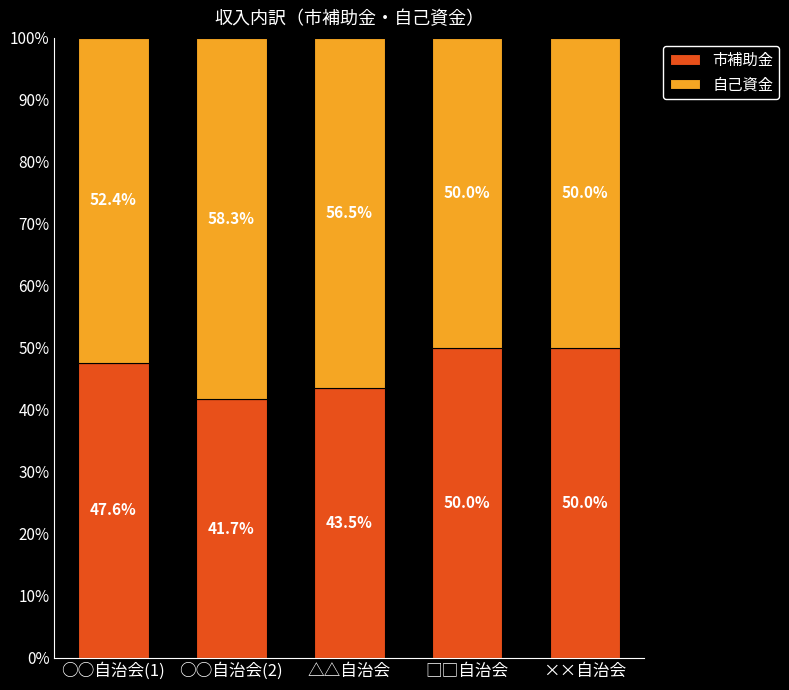

What is the total value across all series at △△自治会?

100.0